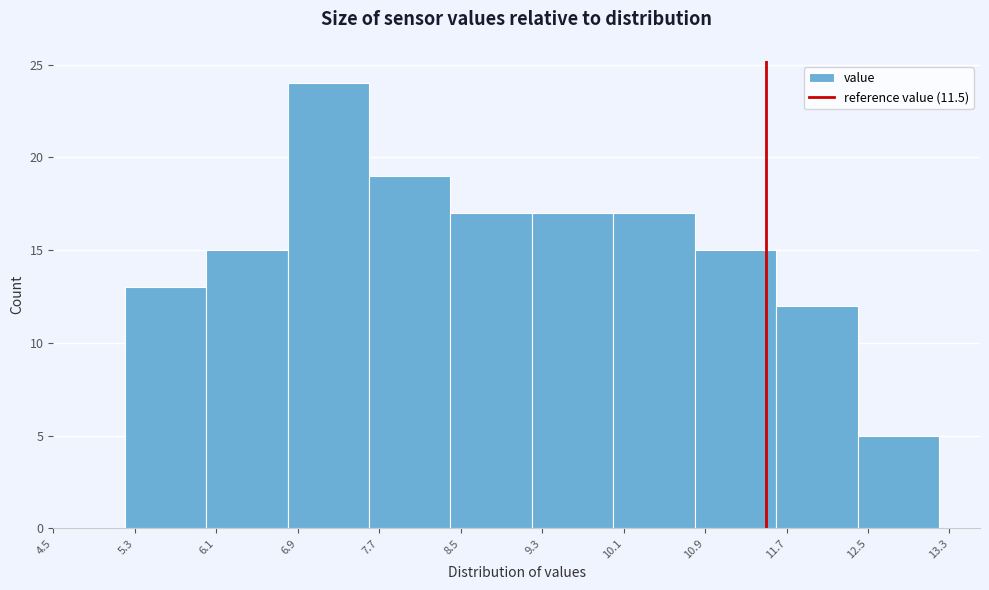

Reading left to right, list every bar in this chart as the range it spans on the x-axis followed by its height. The values are not printed on the chart, so give them approximately, as read against the axis.

5.2 to 6.0: 13
6.0 to 6.8: 15
6.8 to 7.6: 24
7.6 to 8.4: 19
8.4 to 9.2: 17
9.2 to 10.0: 17
10.0 to 10.8: 17
10.8 to 11.6: 15
11.6 to 12.4: 12
12.4 to 13.2: 5